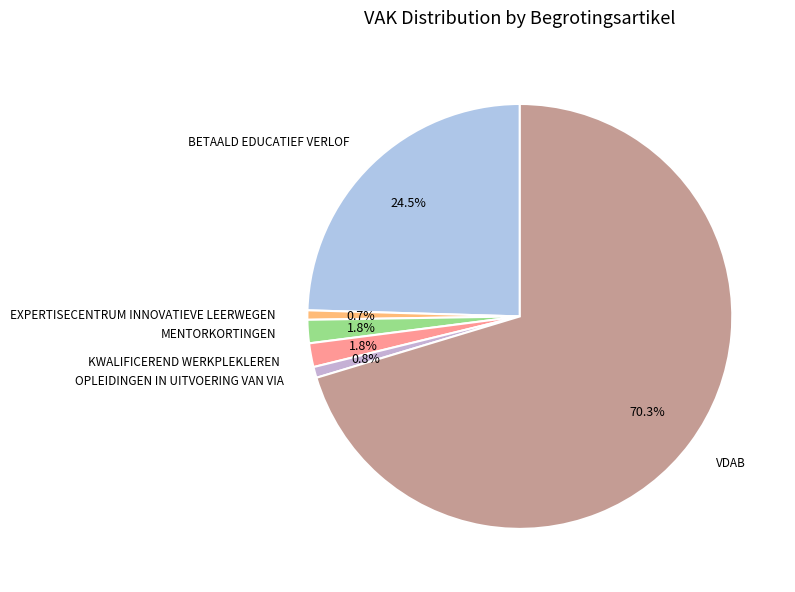

Do VDAB and OPLEIDINGEN IN UITVOERING VAN VIA together represent more than half of the pie?

Yes